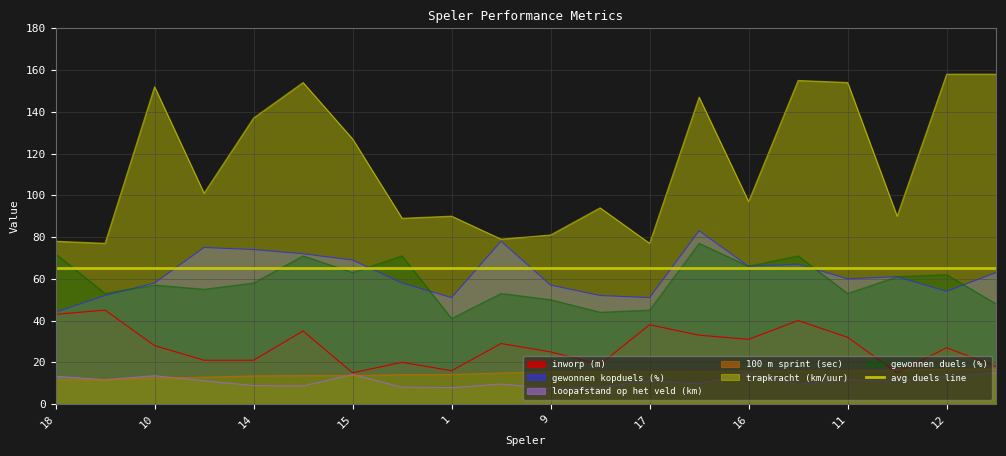

What is the total value across all series at 12?

331.1